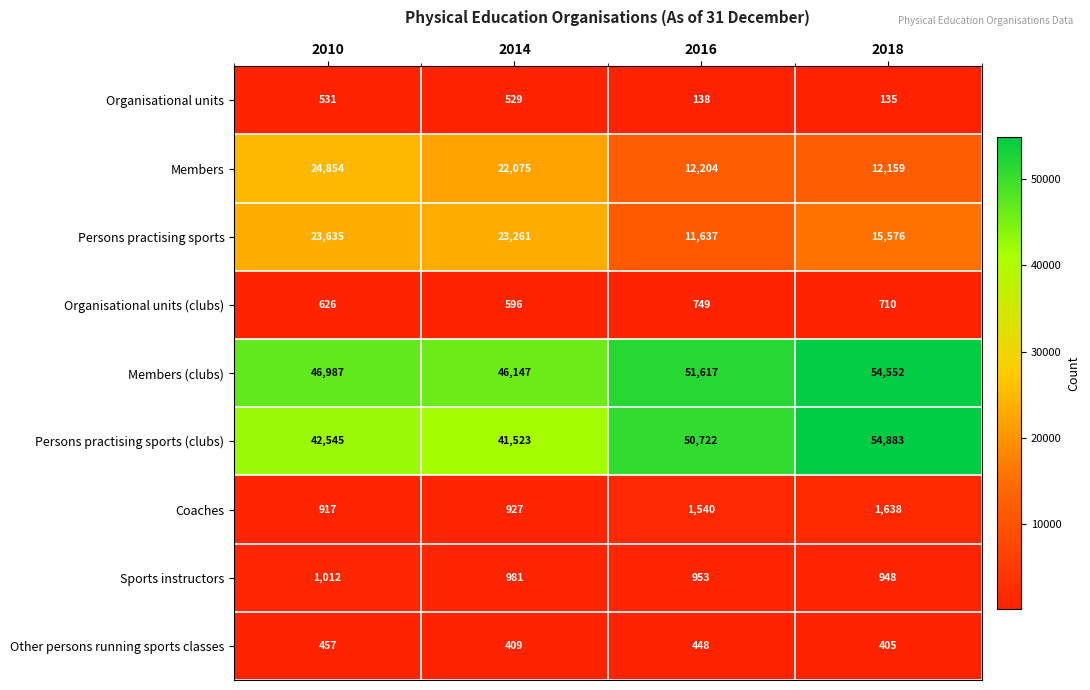

The Persons practising sports (clubs) series shows 42545 at 2010. True or false?

True